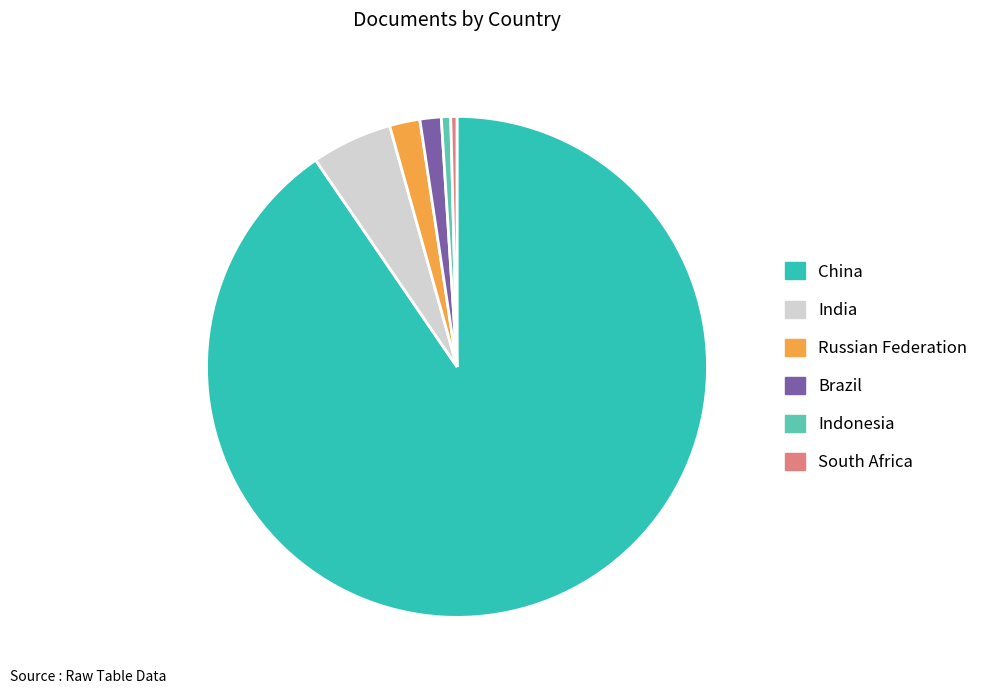

True or false: India accounts for 1% of the total.

False